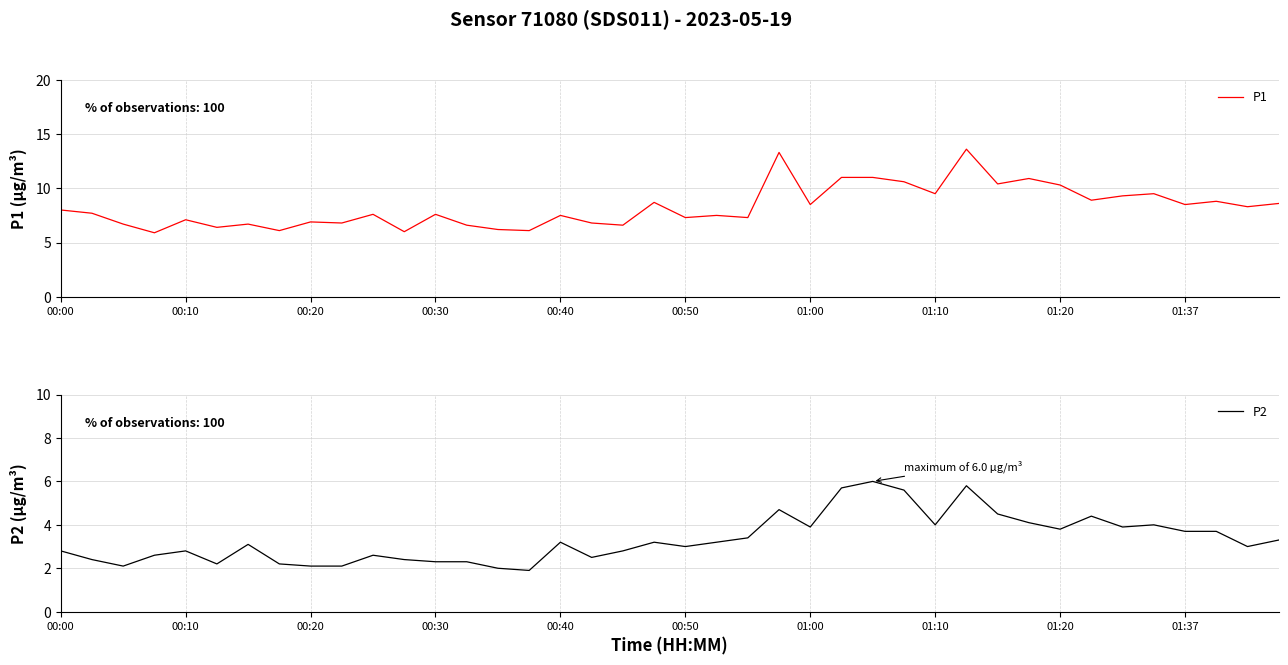

What are all the series names shown in the legend?

P1, P2